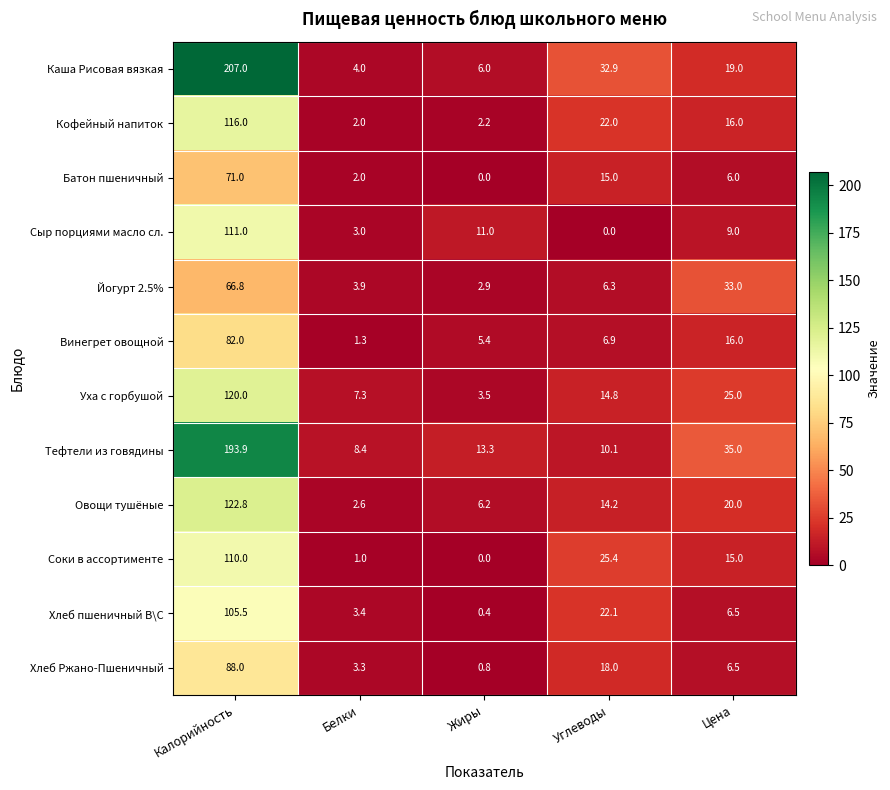

Count the number of data series in this chart.

12